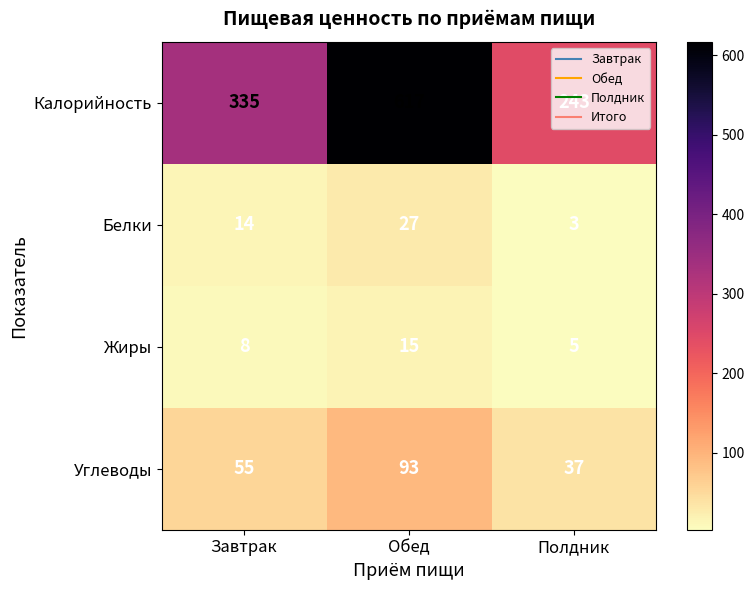

Between Завтрак and Обед, which series saw the biggest shift?

Калорийность